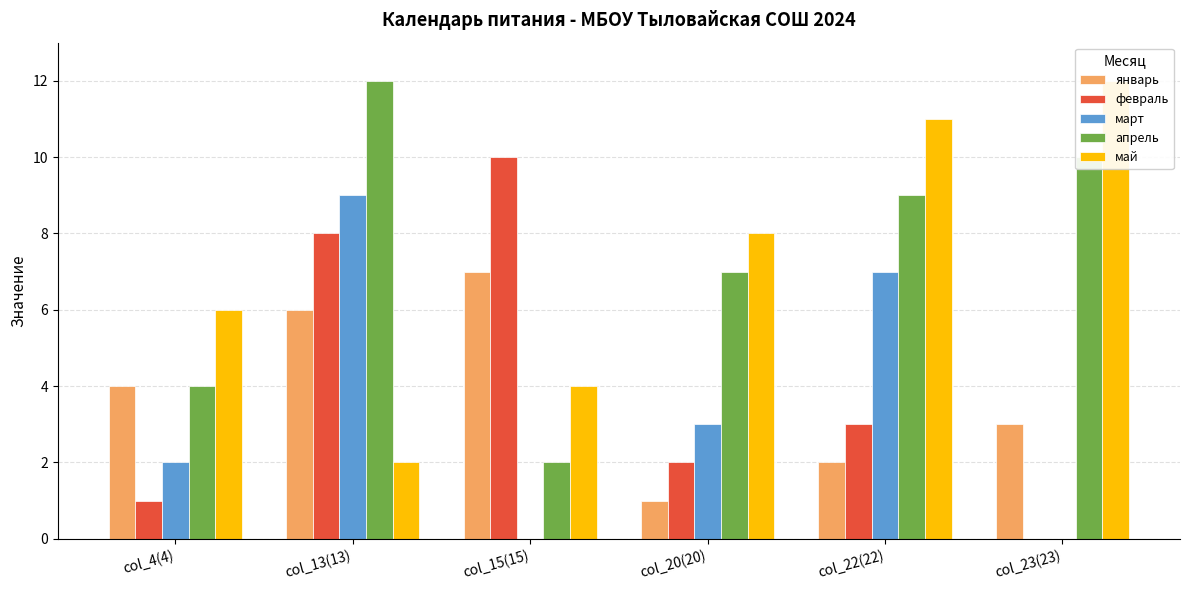

Where does the апрель series first go above 9?

col_13(13)